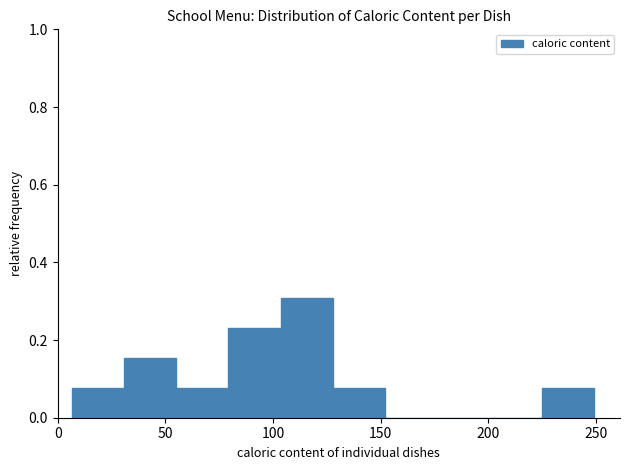

Reading left to right, transcribe this chart: for each bar, give the range it covers on the x-axis and its height. Neither the bar edges nor the heights are printed on the chart, so give them approximately, as read against the axes.

5 to 30: 0.08
30 to 55: 0.16
55 to 80: 0.08
80 to 105: 0.24
105 to 130: 0.30
130 to 150: 0.08
150 to 175: 0
175 to 200: 0
200 to 225: 0
225 to 250: 0.08